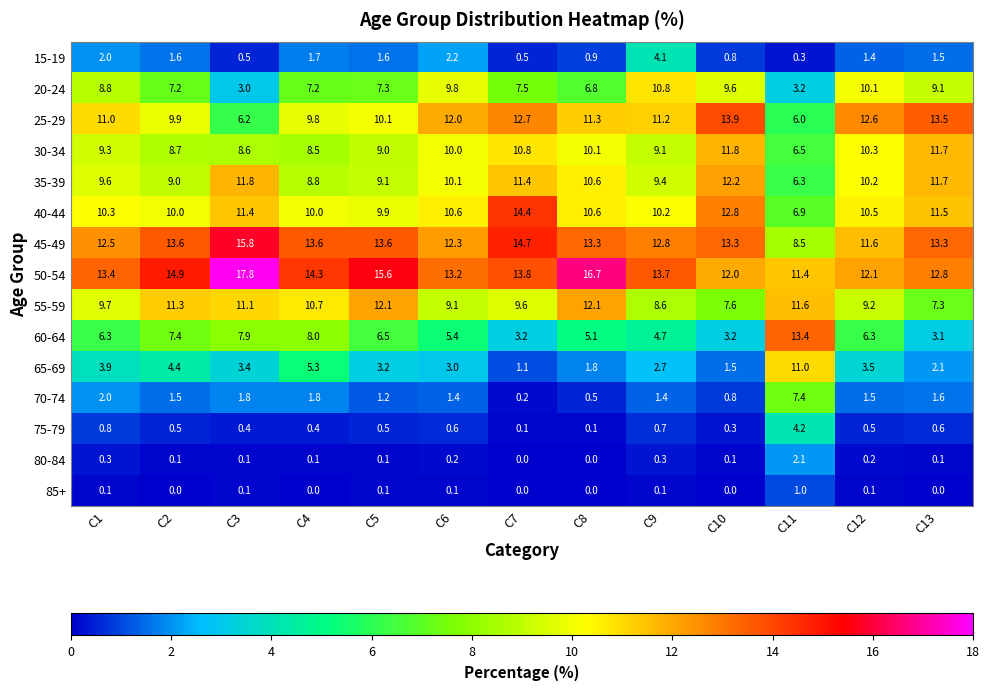

At how many categories does at least one series exceed 14?

6